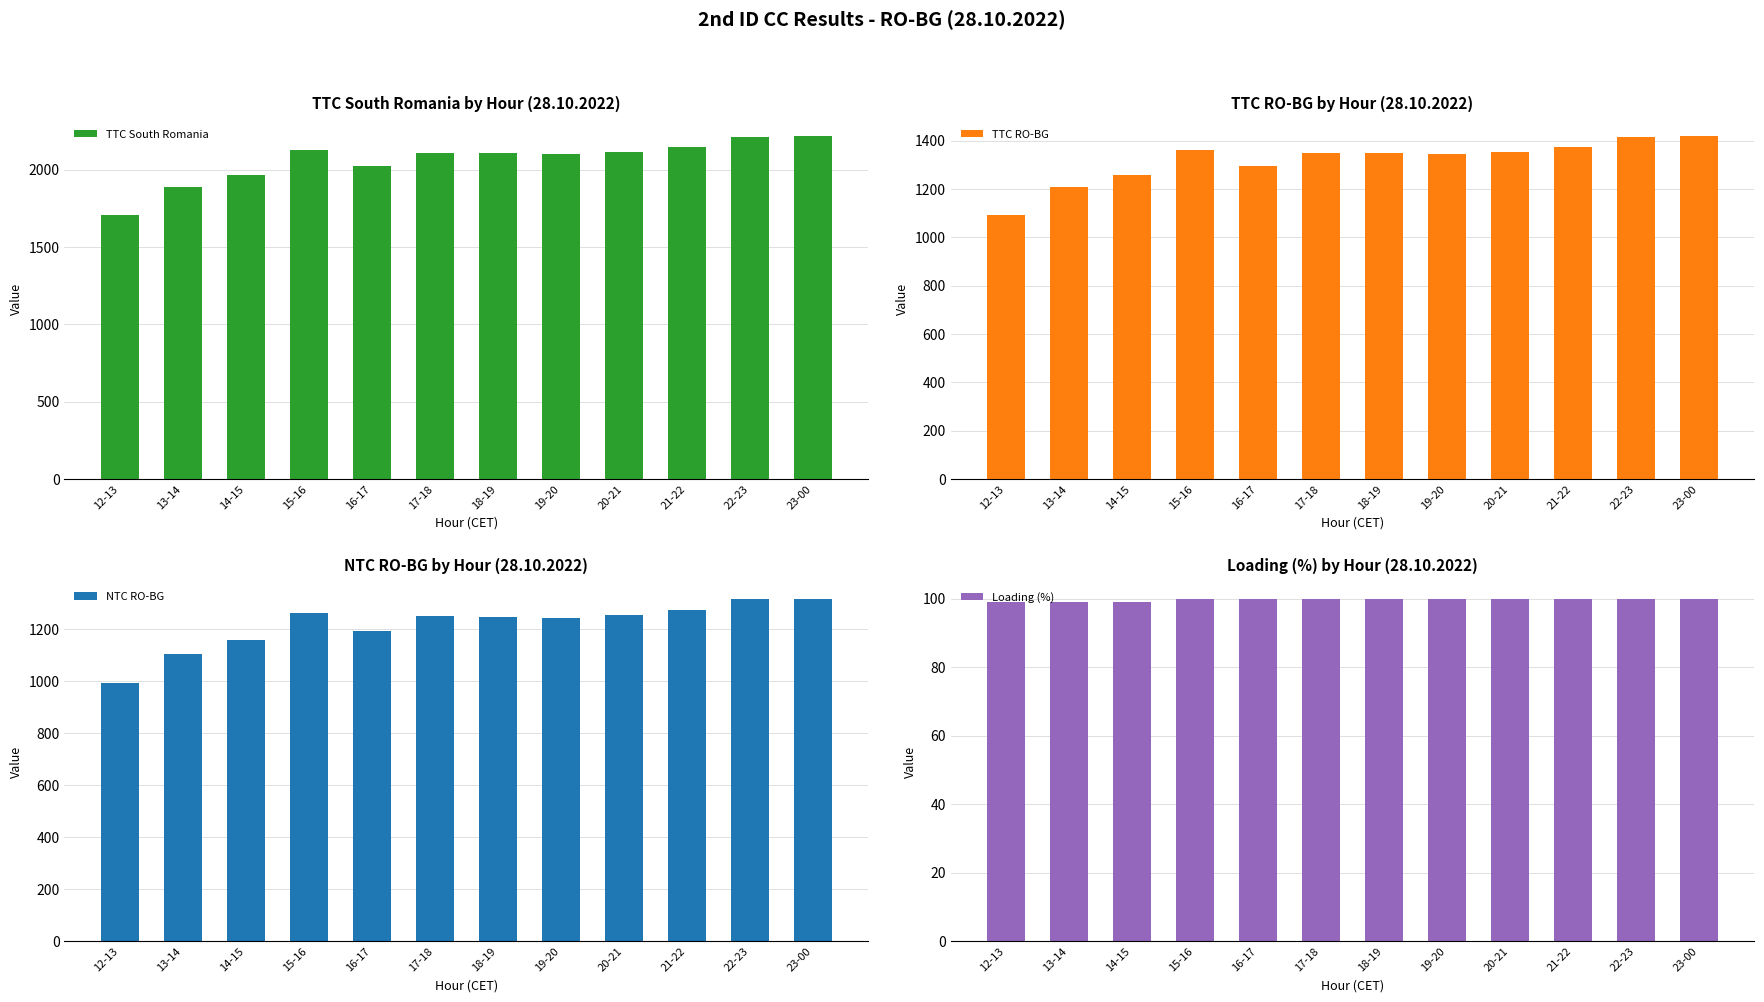

Rank the categories by Loading (%) value from highest to lowest.

15-16, 16-17, 17-18, 18-19, 19-20, 20-21, 21-22, 22-23, 23-00, 12-13, 13-14, 14-15